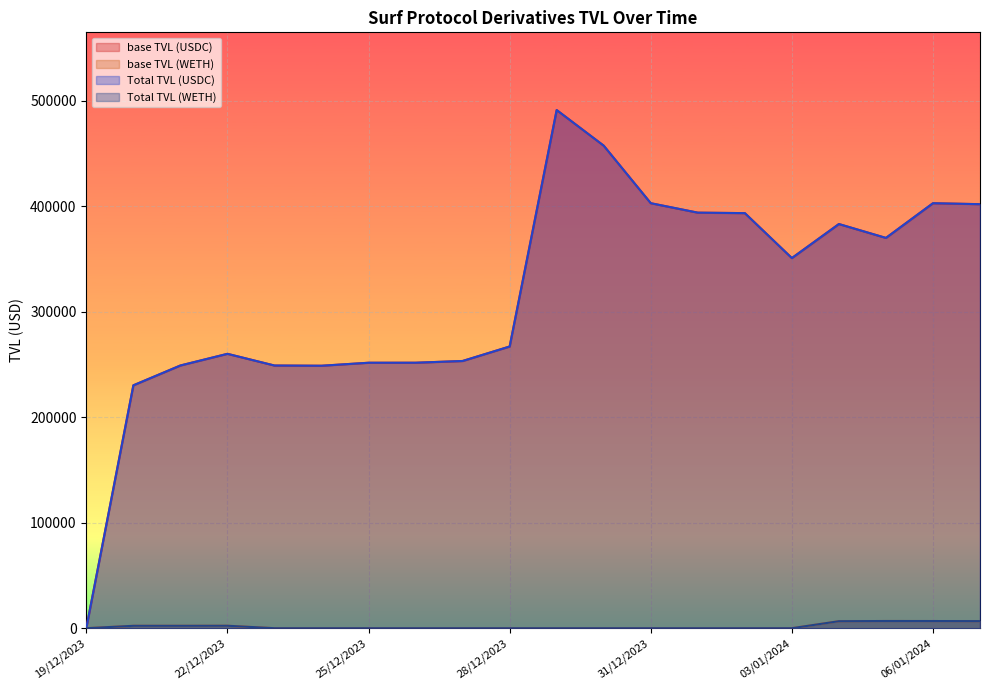

Which category has the lowest value in the Total TVL (WETH) series?

19/12/2023